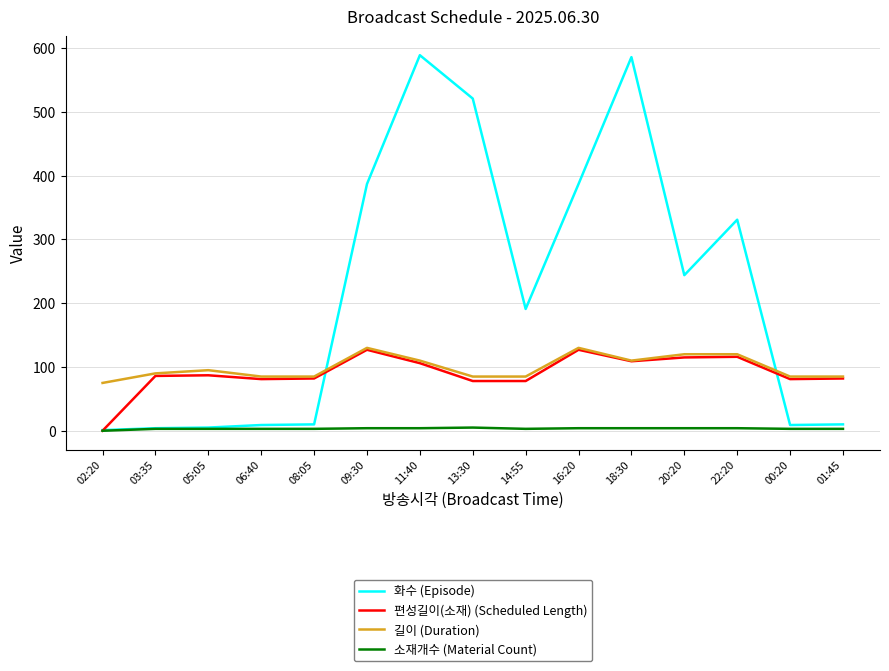

Does the chart display data point markers on the line(s)?

No